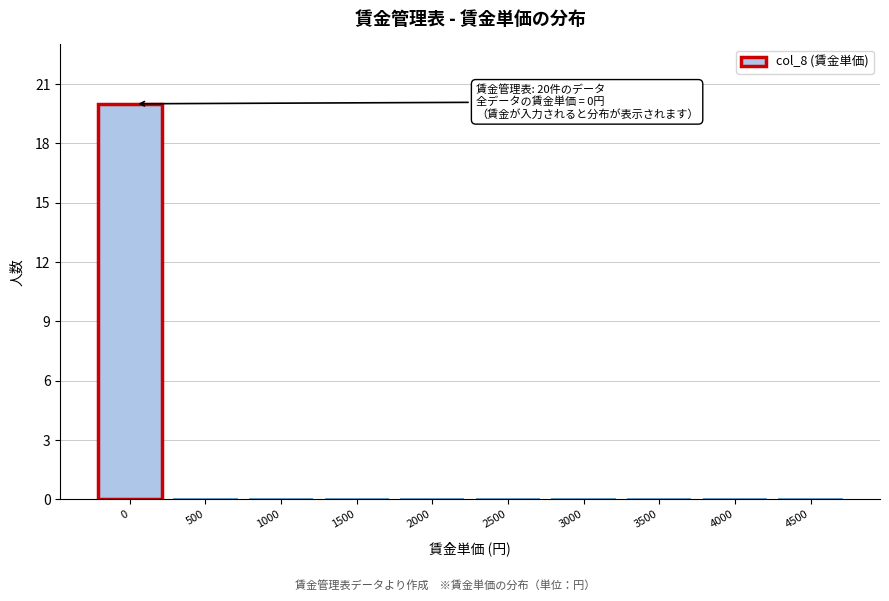

Reading right to left, what are all the values shown in this chart?

4500=0	4000=0	3500=0	3000=0	2500=0	2000=0	1500=0	1000=0	500=0	0=20